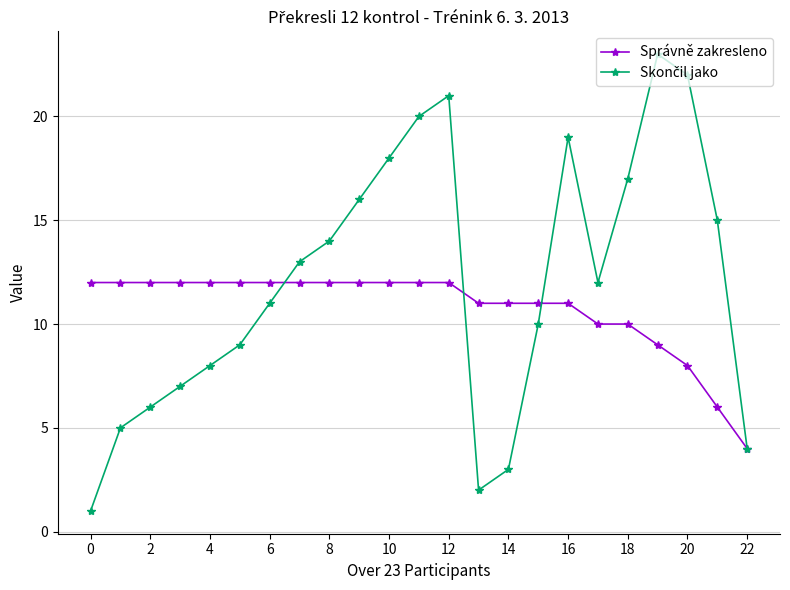

What is the highest value of the Správně zakresleno series?

12